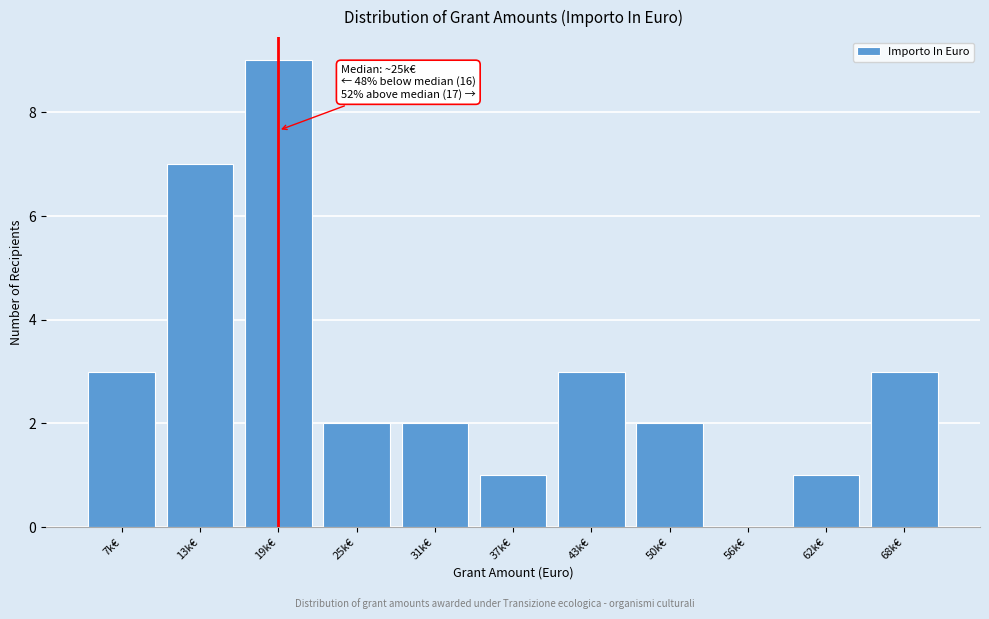

Reading right to left, transcribe all the data shown in this chart.

68k€=3	62k€=1	56k€=0	50k€=2	43k€=3	37k€=1	31k€=2	25k€=2	19k€=9	13k€=7	7k€=3